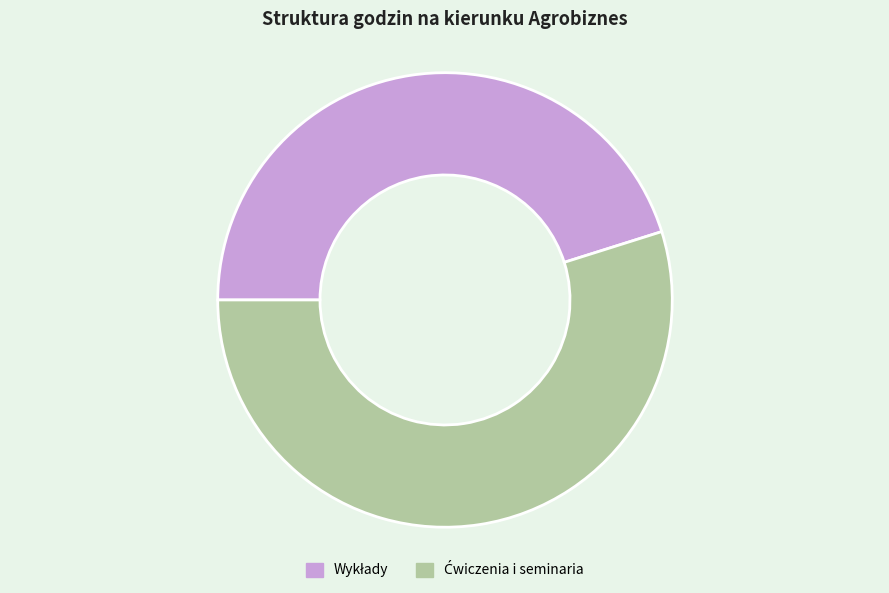

Is there a majority slice in this chart?

Yes